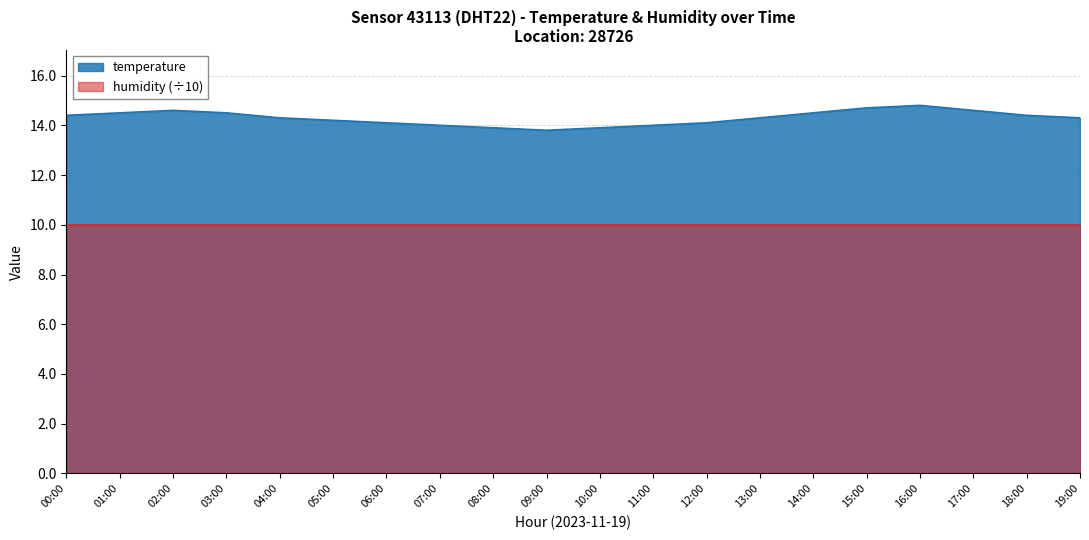

At which label does the data first exceed 14?

00:00